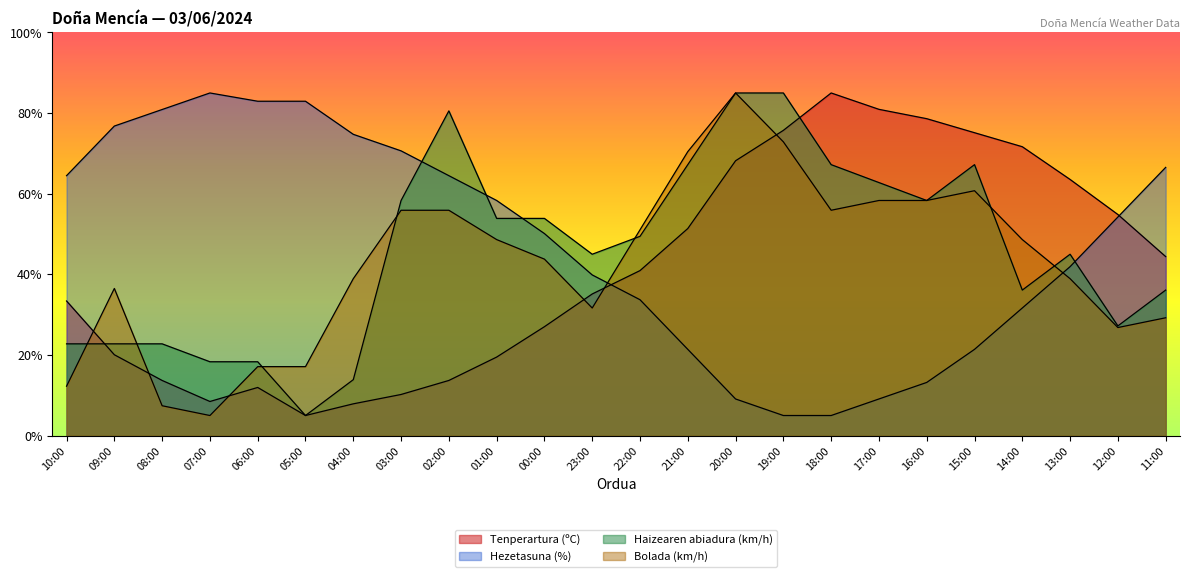

What is the label of the 5th point from the left?

06:00